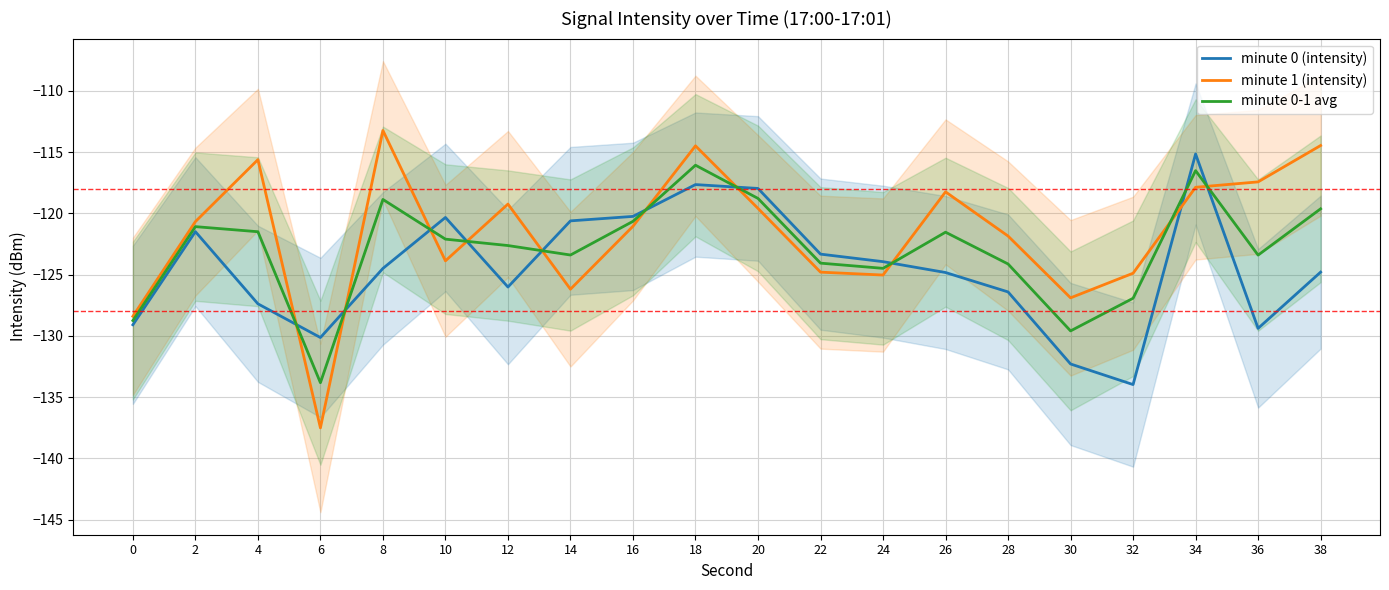

True or false: minute 1 (intensity) and minute 0-1 avg cross at least once.

True